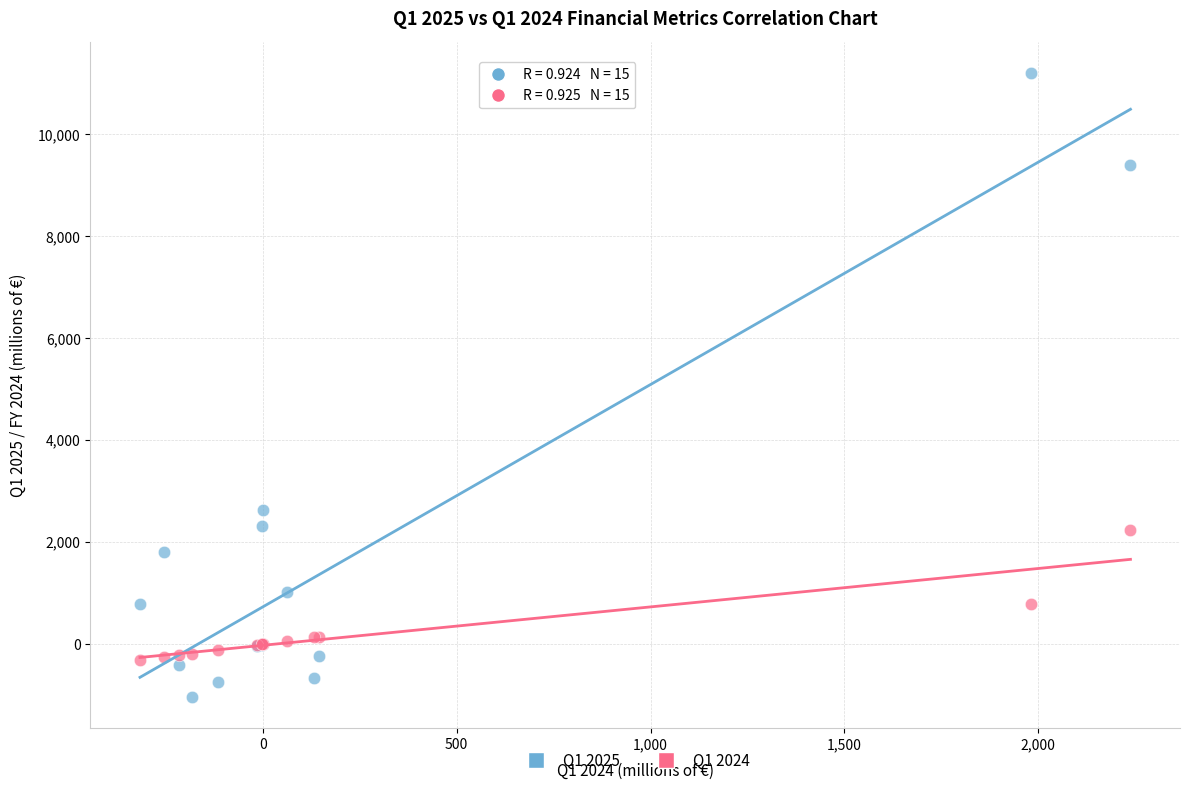

Which series reaches the minimum Y coordinate?

Q1 2025